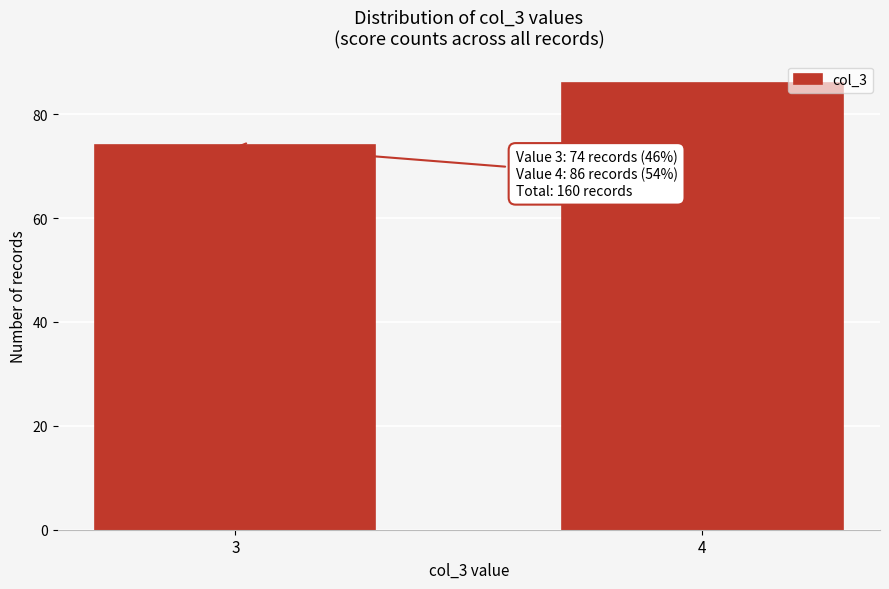

Reading left to right, what are all the values shown in this chart?

74	86